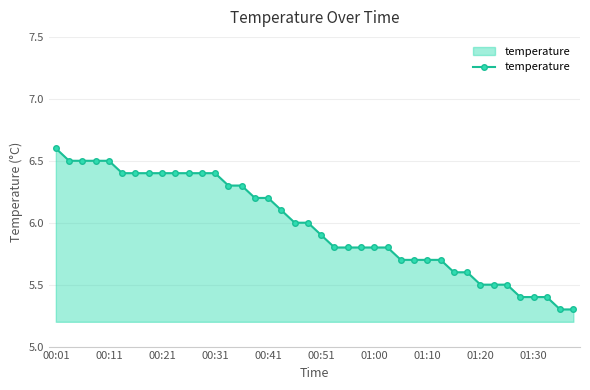

What is the value of the 19th point from the left?

6.0